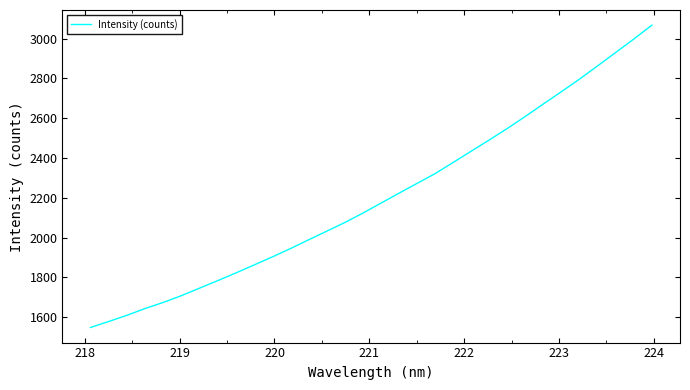

What is the maximum value shown in the chart?

3068.1